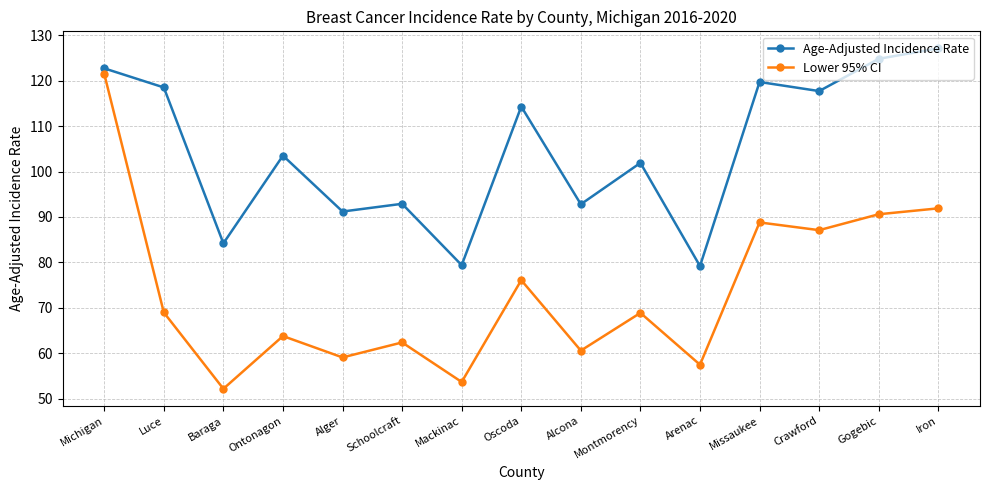

How many data points in Age-Adjusted Incidence Rate are above 103?

8